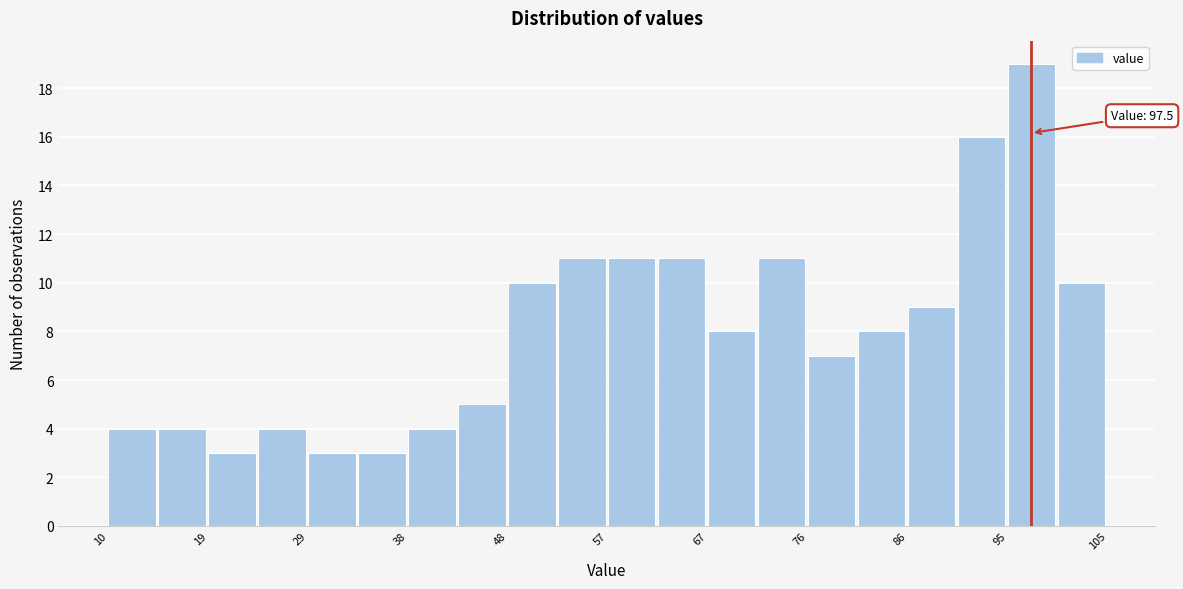

Over which range of the x-axis is the bar tallest?

95 to 100